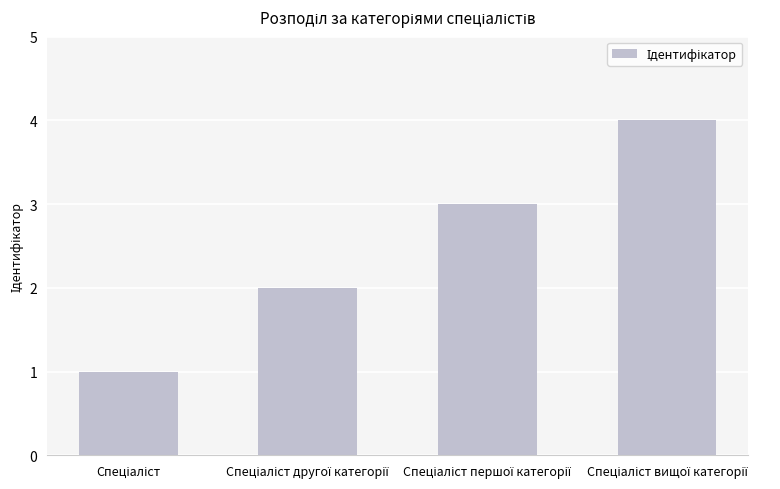

What is the greatest value displayed?

4